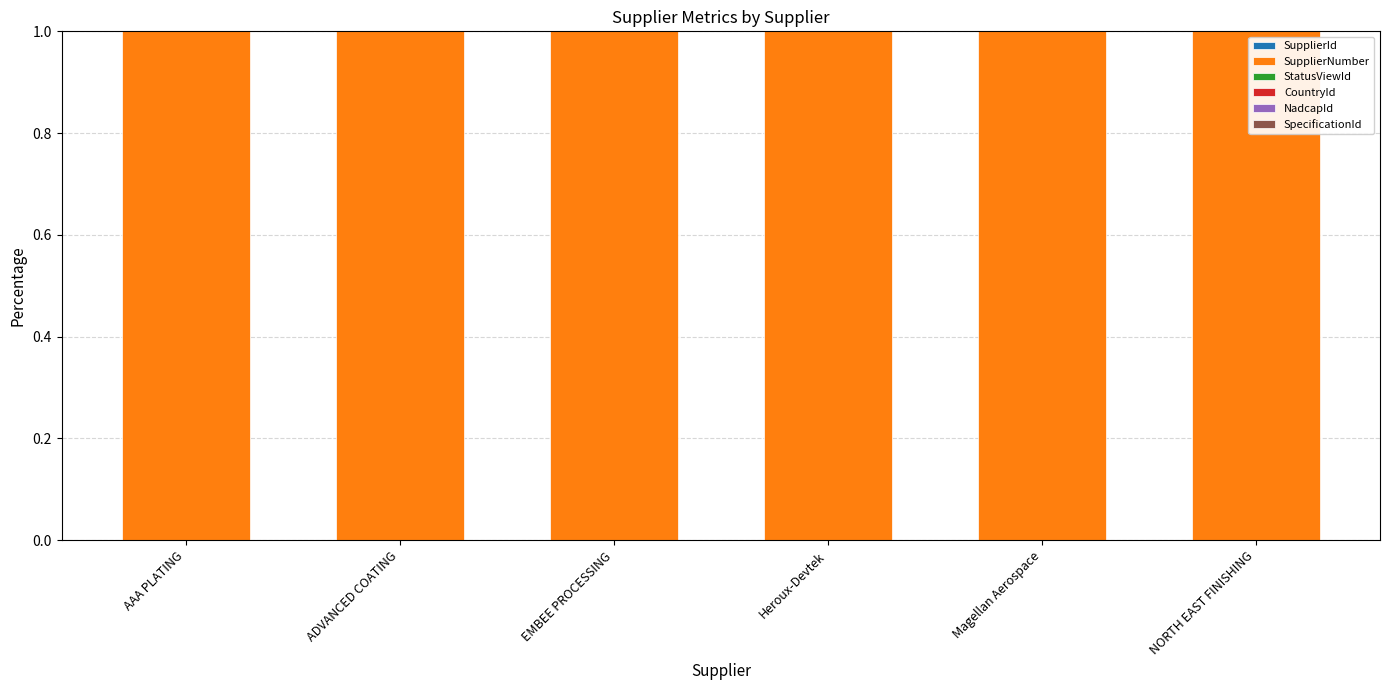

How many series are shown in this chart?

6